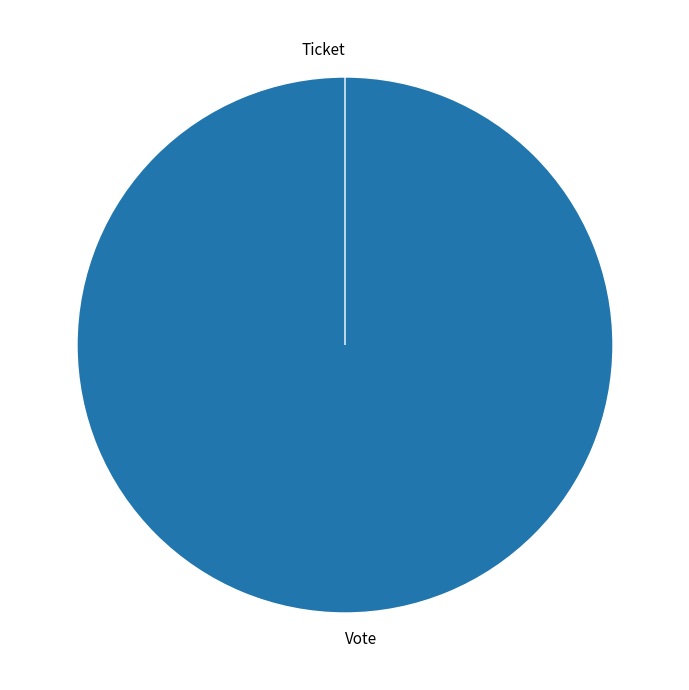

How many segments does this pie chart have?

2